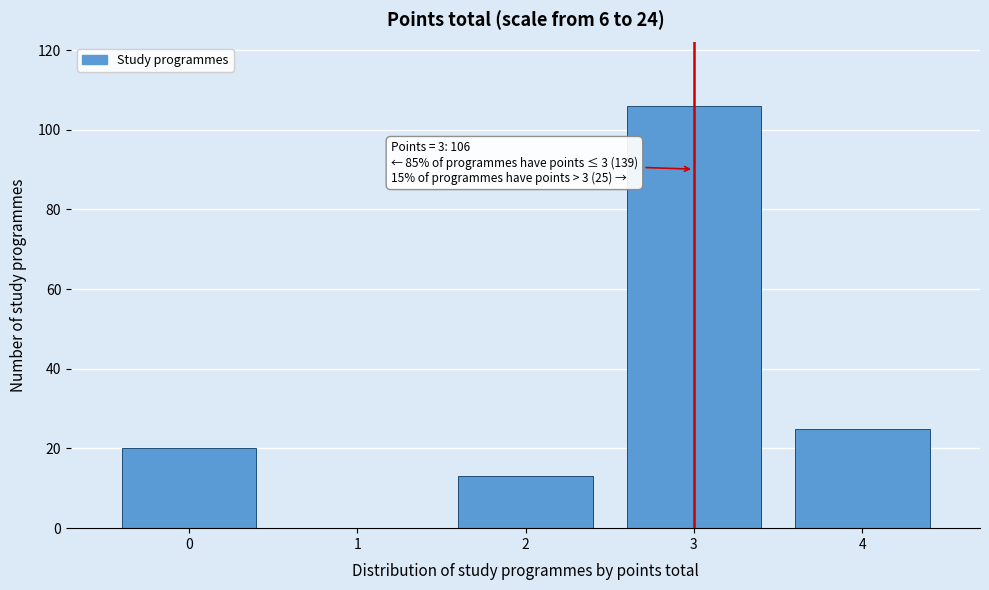

Over which range of the x-axis is the bar tallest?

2.5 to 3.5